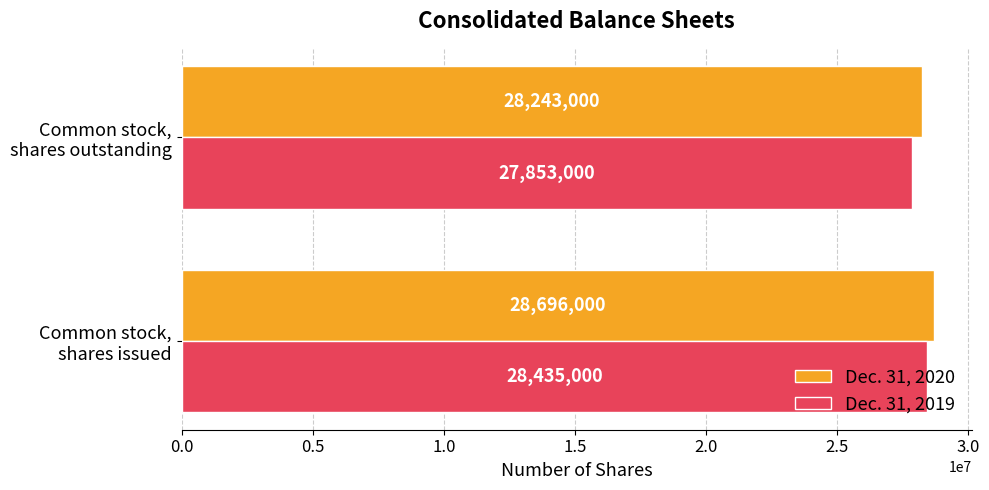

Which series has the largest range (max minus min)?

Dec. 31, 2019